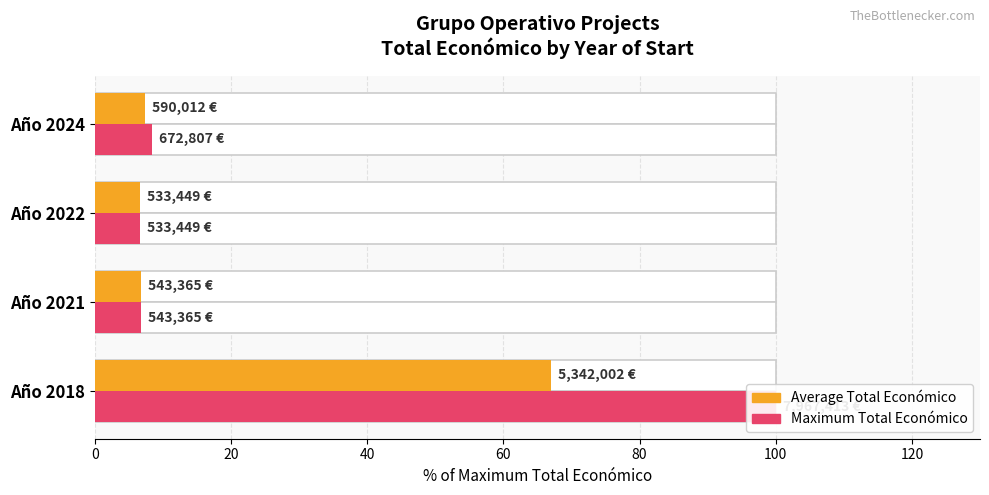

List the series in order of their peak value, lowest first.

Average Total Económico, Maximum Total Económico